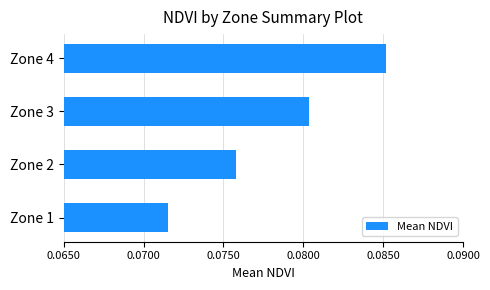

Which label corresponds to the largest value in the chart?

Zone 4